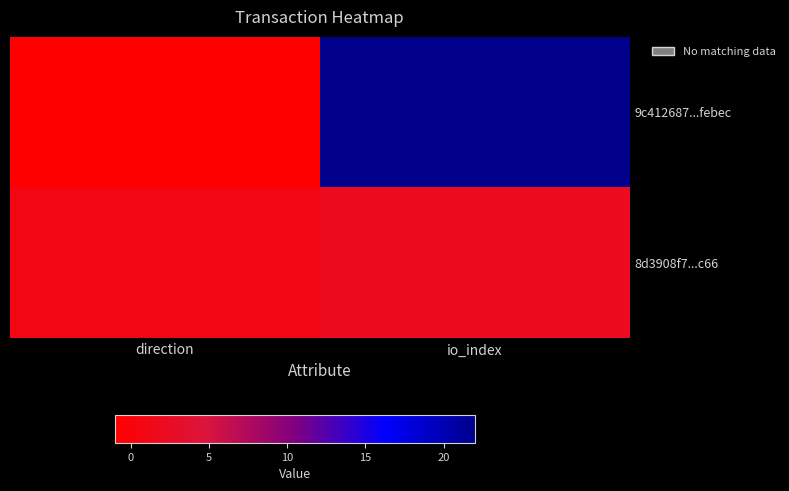

Reading left to right, what are all the values shown in this chart?

9c412687...febec: direction=-1	io_index=22
8d3908f7...c66: direction=1	io_index=2